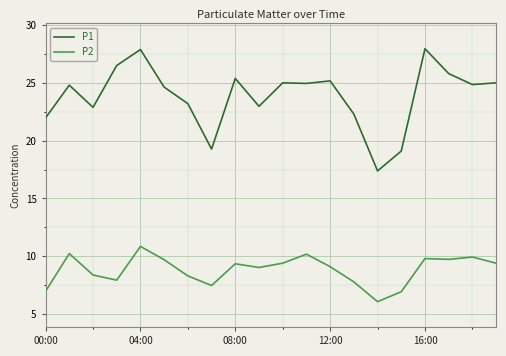

Which series has the largest total across all categories?

P1